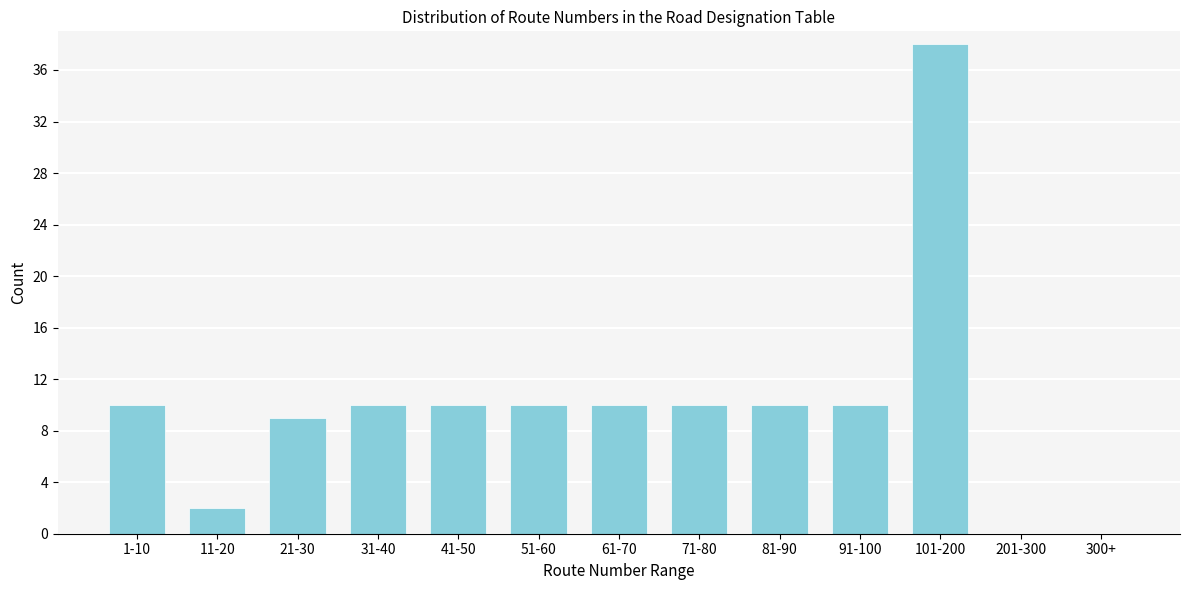

Reading left to right, transcribe all the data shown in this chart.

1-10=10	11-20=2	21-30=9	31-40=10	41-50=10	51-60=10	61-70=10	71-80=10	81-90=10	91-100=10	101-200=38	201-300=0	300+=0